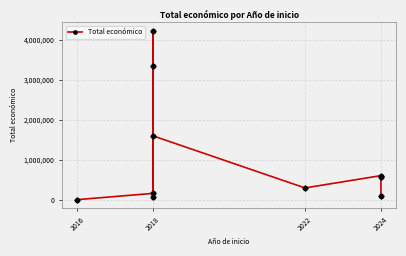

What is the difference between the values at 4 and 2024?

3277622